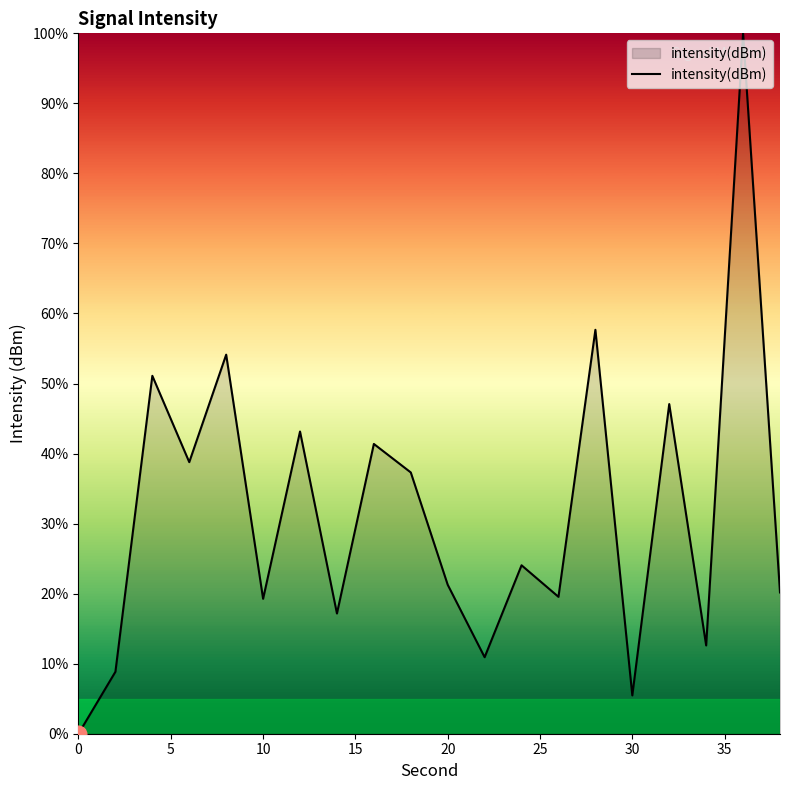

What is the difference between the maximum and minimum values?

100.0